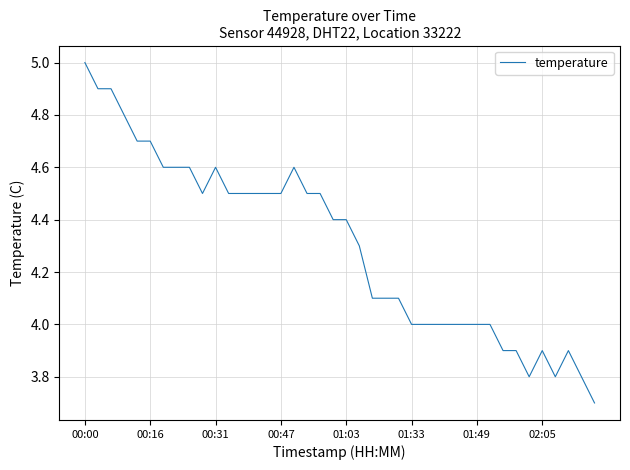

Does the chart have visible grid lines?

Yes